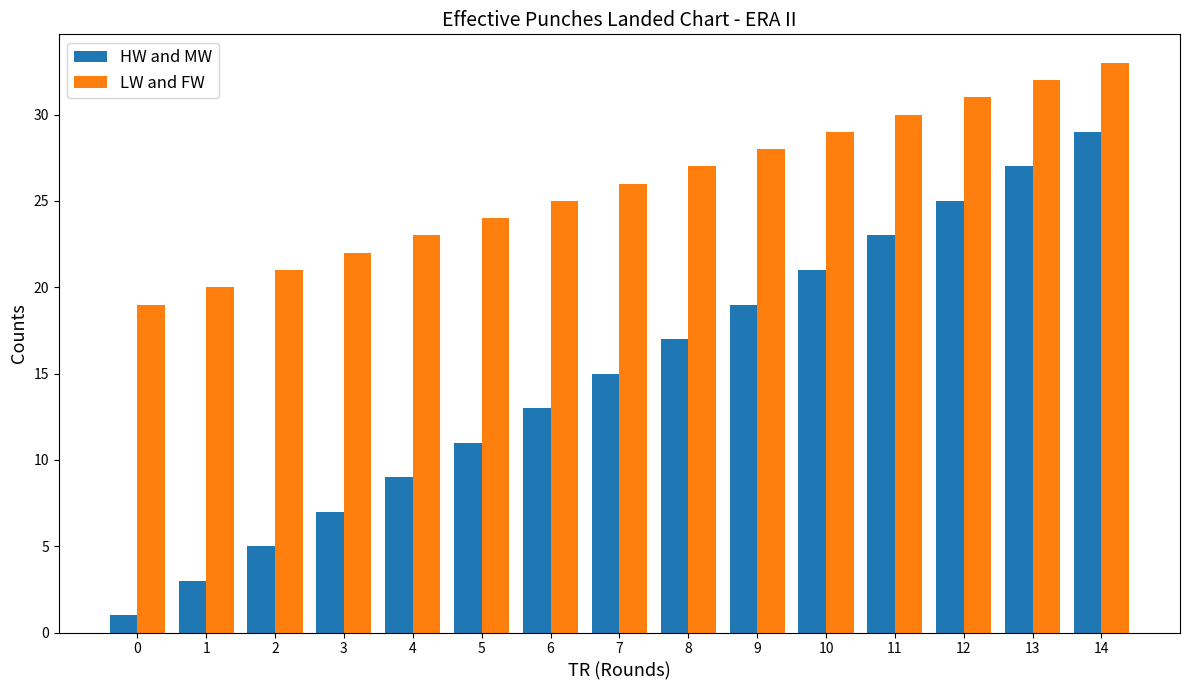

What is the highest value of the LW and FW series?

33